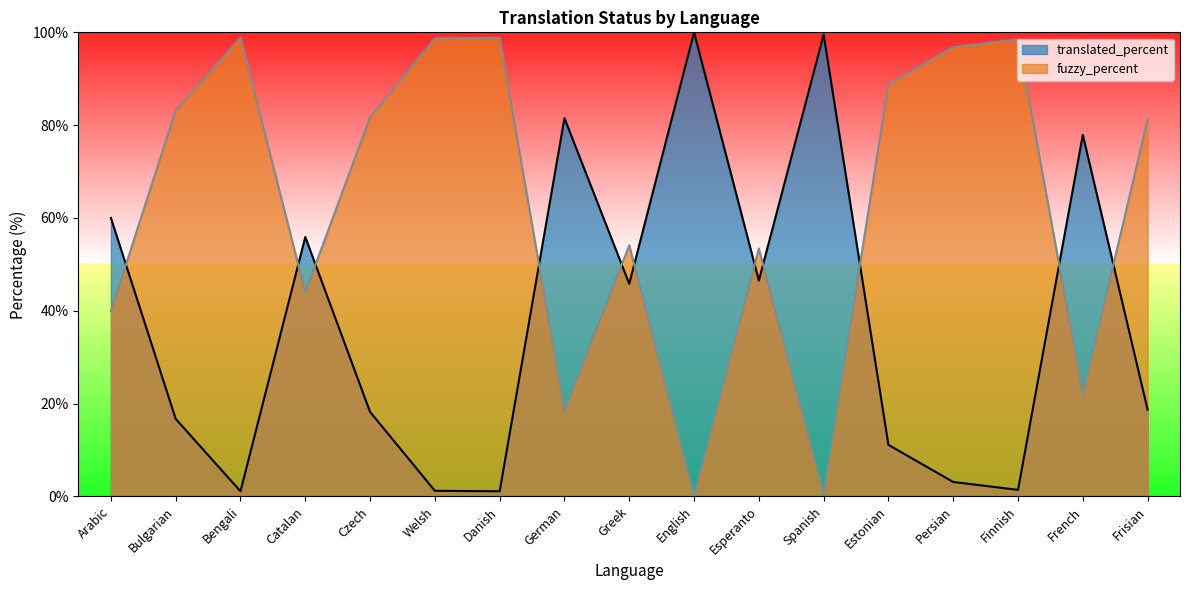

How many lines are shown in the chart?

2